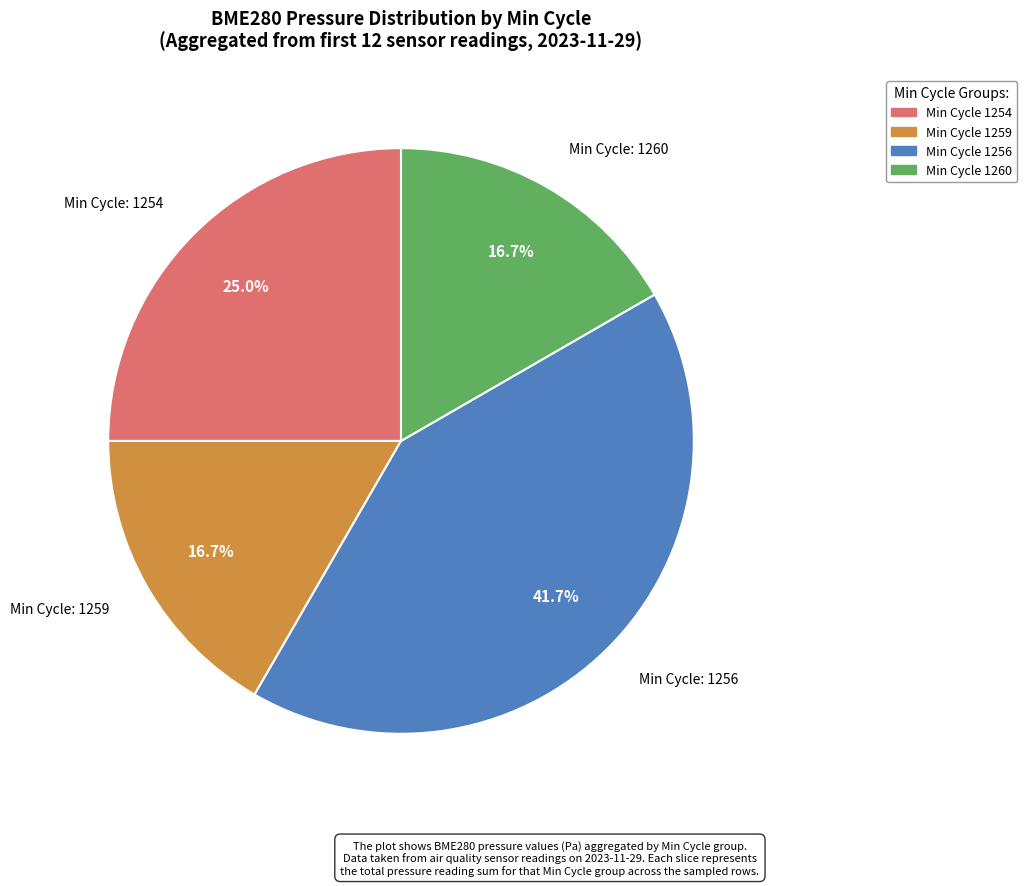

Is there any slice that represents more than half of the pie?

No